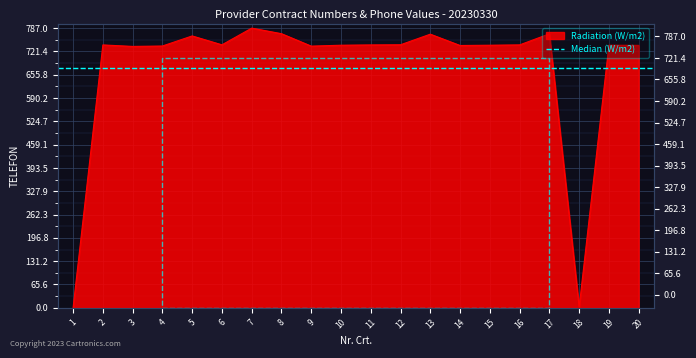

Reading right to left, extract all data points from this chart.

20=738.5	19=738.9	18=2.0	17=770.9	16=739.8	15=738.9	14=738.1	13=770.0	12=740.2	11=739.7	10=738.9	9=736.3	8=771.3	7=787.0	6=740.0	5=765.0	4=736.6	3=735.5	2=739.7	1=0.0